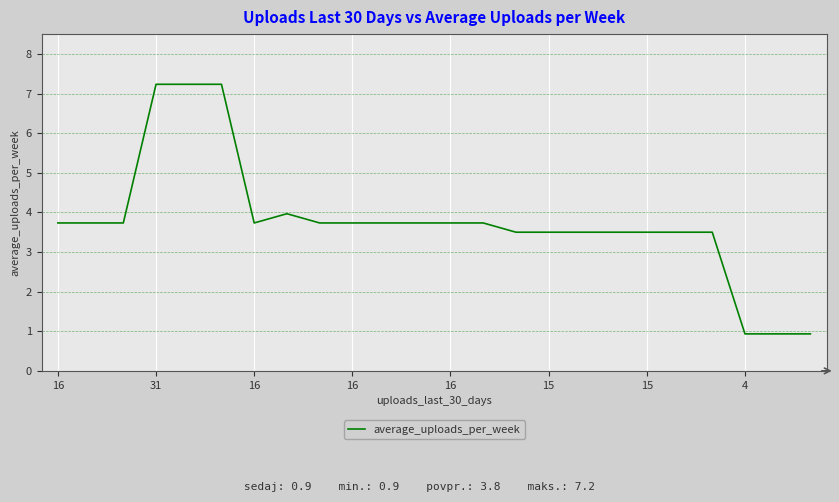

What is the difference between the maximum and minimum values?

6.3